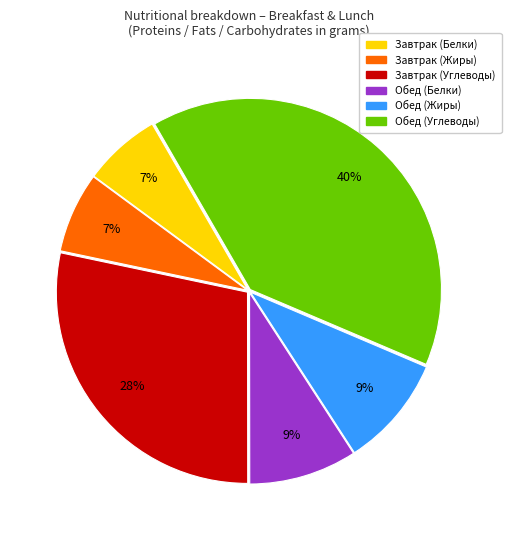

Does Завтрак (Жиры) represent more than half of the total?

No